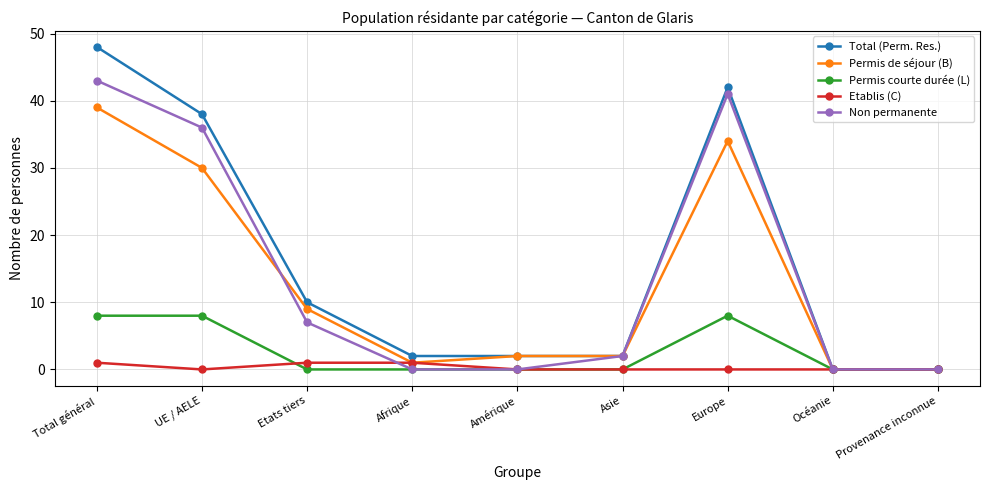

Reading left to right, list all the values displayed in this chart.

Total (Perm. Res.): 48	38	10	2	2	2	42	0	0
Permis de séjour (B): 39	30	9	1	2	2	34	0	0
Permis courte durée (L): 8	8	0	0	0	0	8	0	0
Etablis (C): 1	0	1	1	0	0	0	0	0
Non permanente: 43	36	7	0	0	2	41	0	0